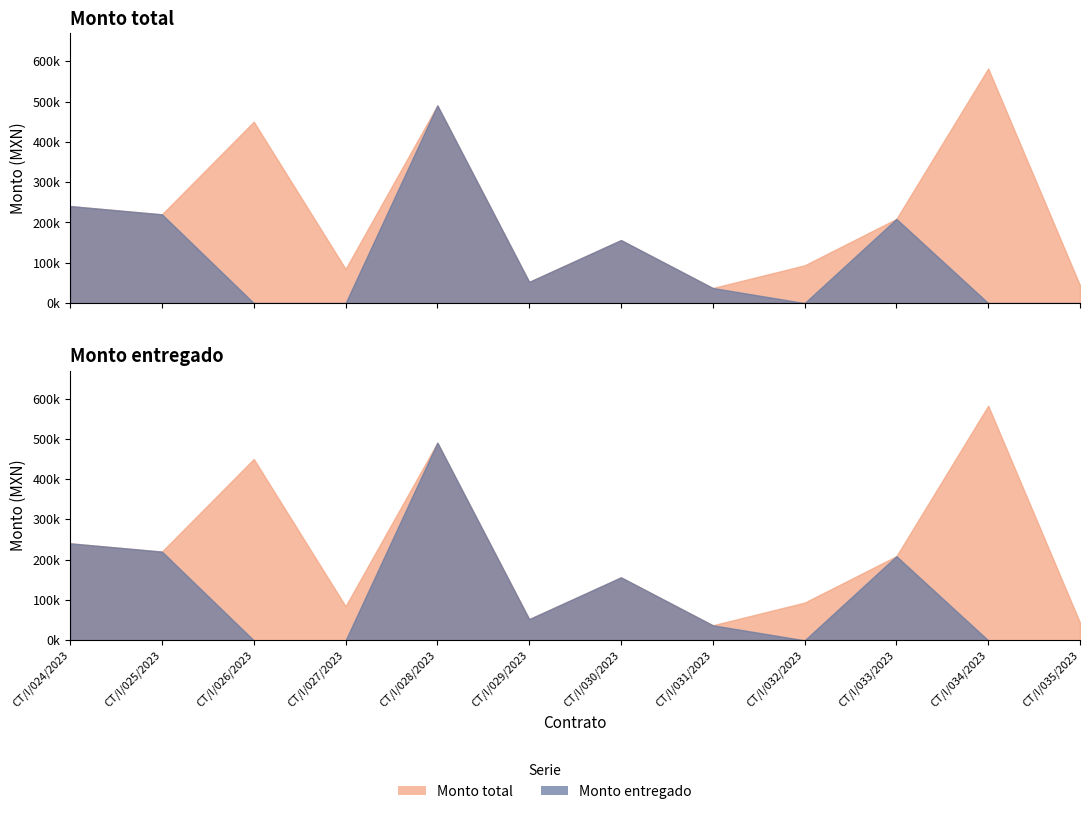

Reading left to right, what are all the values shown in this chart?

Monto total: 240673.1	220150.0	450000.0	84728.7	490502.0	52617.6	156344.8	37375.2	93635.0	208800.0	582071.0	43929.1
Monto entregado: 240673.1	220150.0	0.0	0.0	490502.0	52617.6	156344.8	37375.2	0.0	208800.0	0.0	0.0